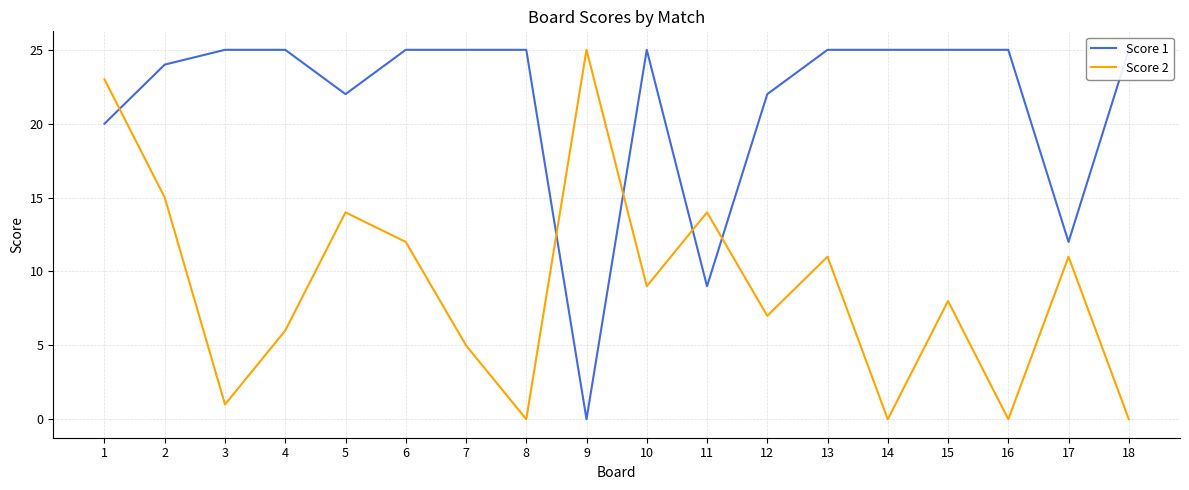

Rank the series at 18 from lowest to highest value.

Score 2, Score 1